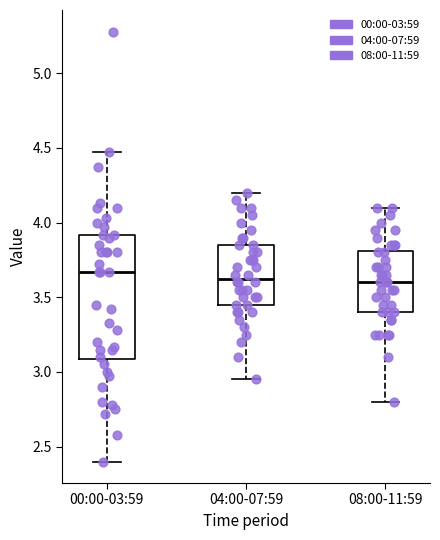

Where does the upper whisker of the box for 08:00-11:59 end on the y-axis? The values are not printed on the chart, so give them approximately, as read against the axis.

4.10